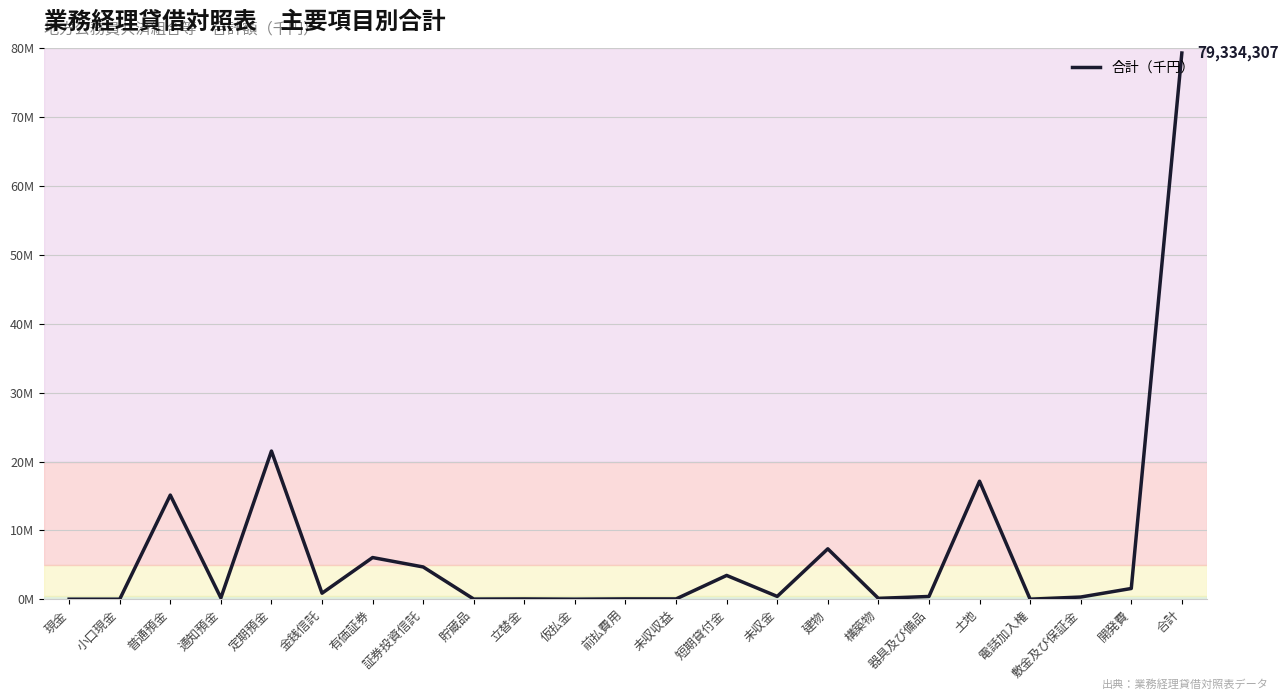

Between 現金 and 土地, which is larger?

土地